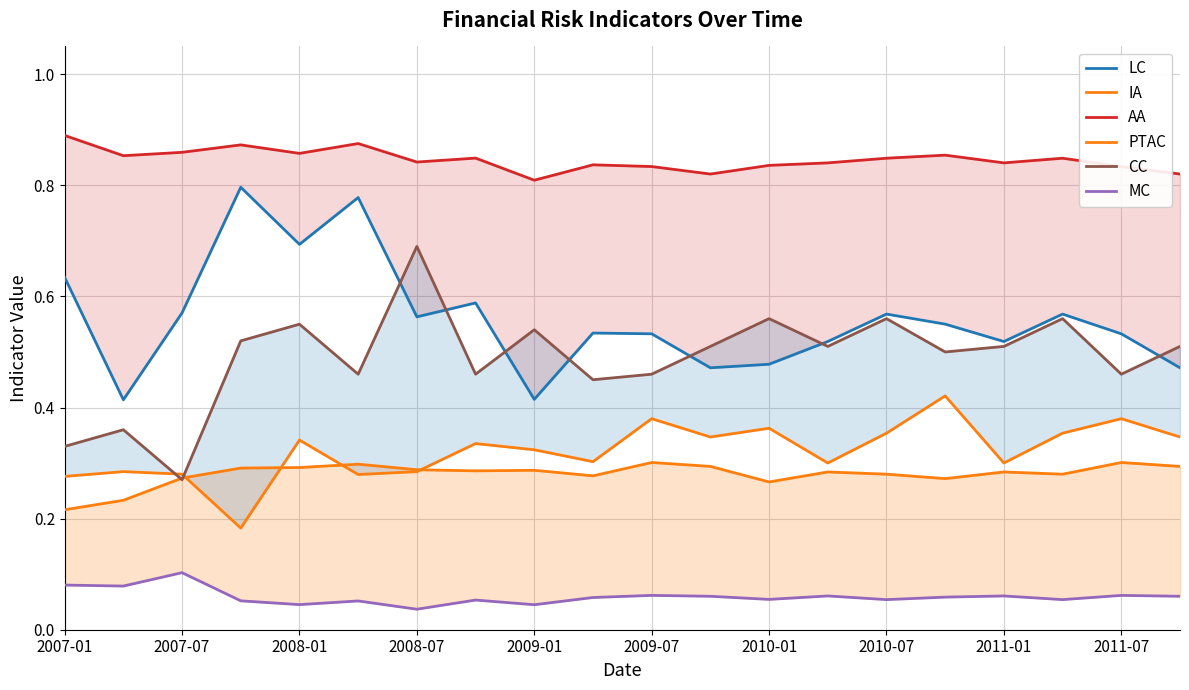

At which label does AA reach its peak?

2007-01